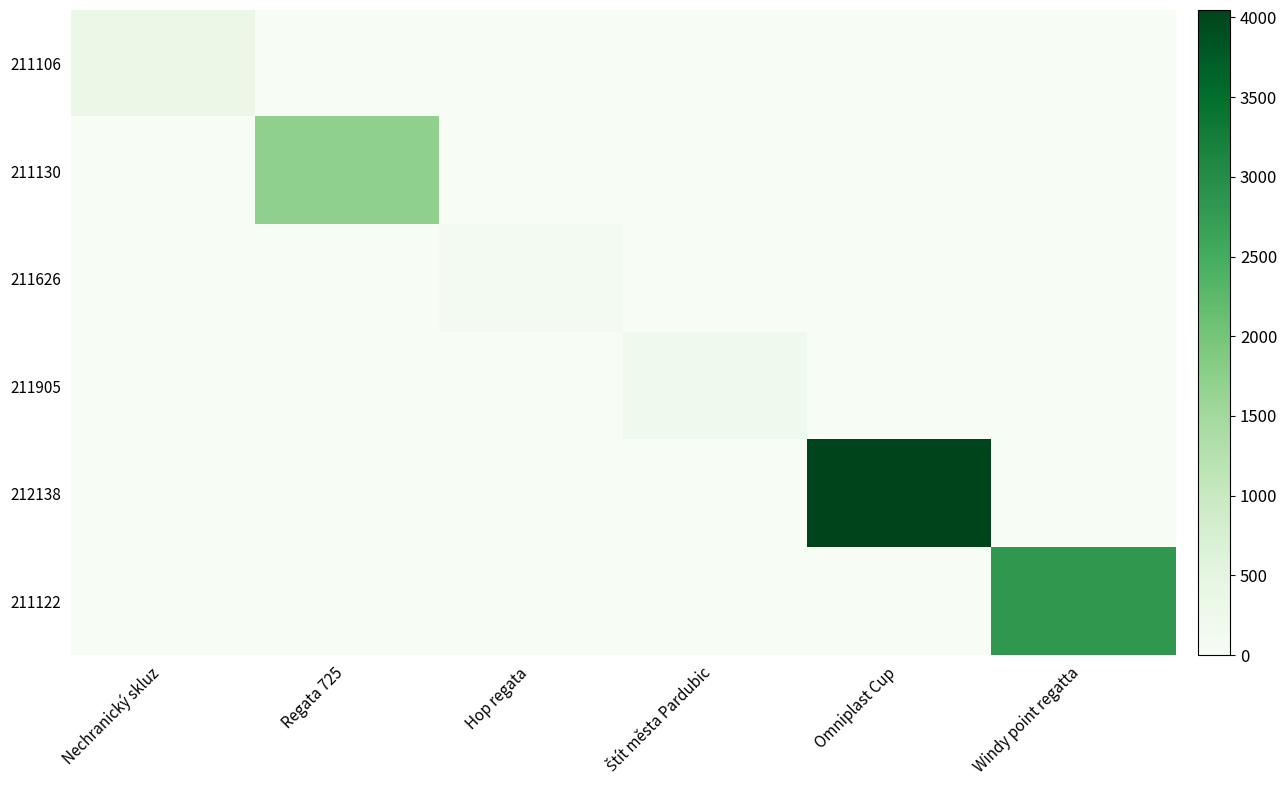

Rank the series by their maximum value, from highest to lowest.

212138, 211122, 211130, 211106, 211905, 211626